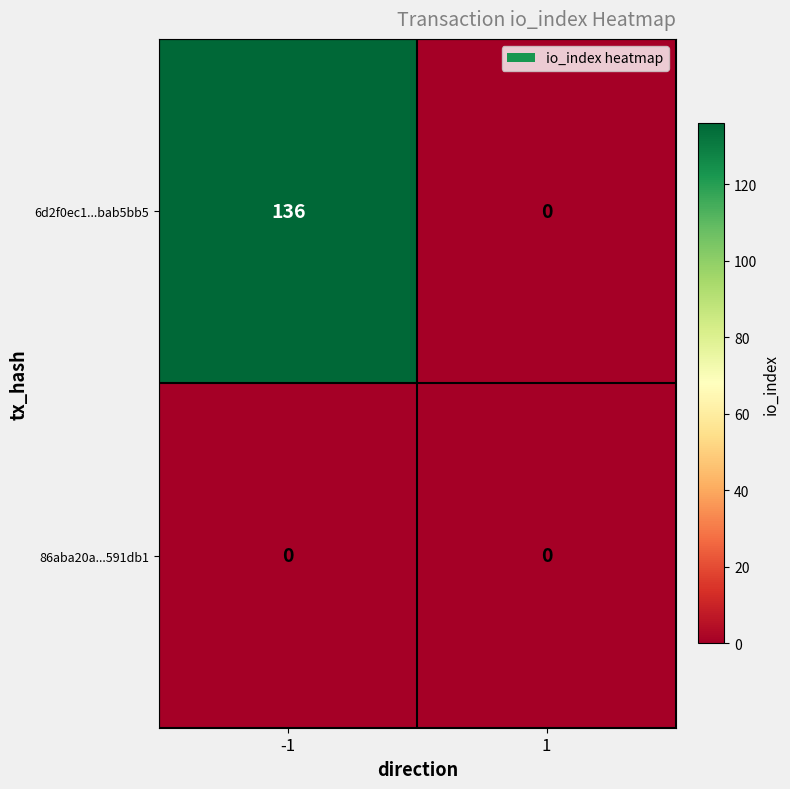

The value of 86aba20a...591db1 at -1 is 0. True or false?

True